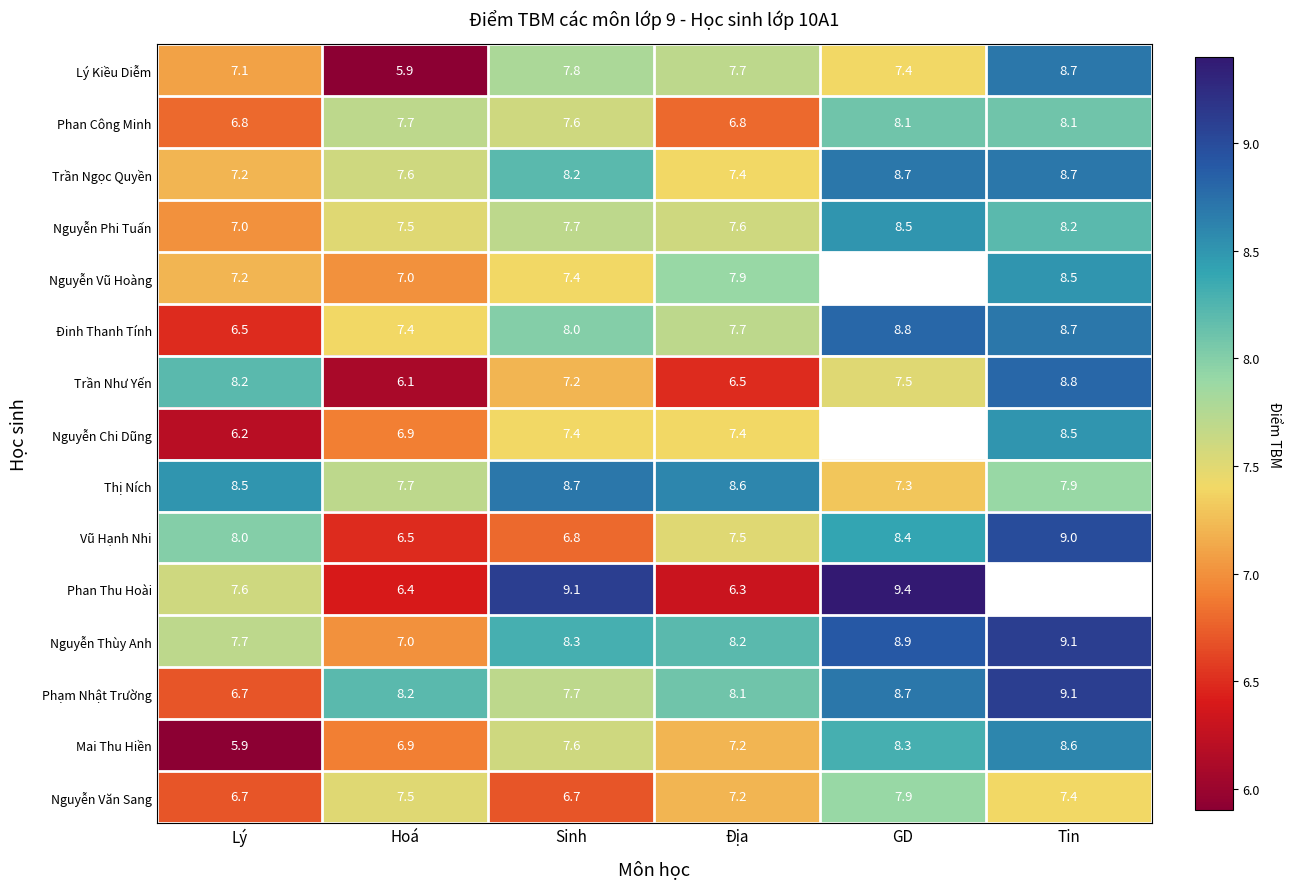

What is the difference between the maximum and minimum values in the Thị Ních series?

1.4